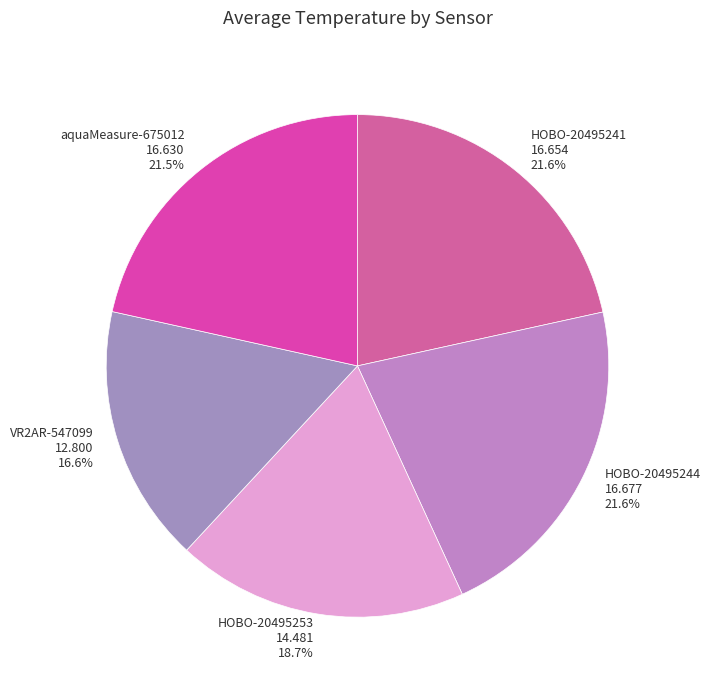

Is VR2AR-547099 the majority of the pie?

No